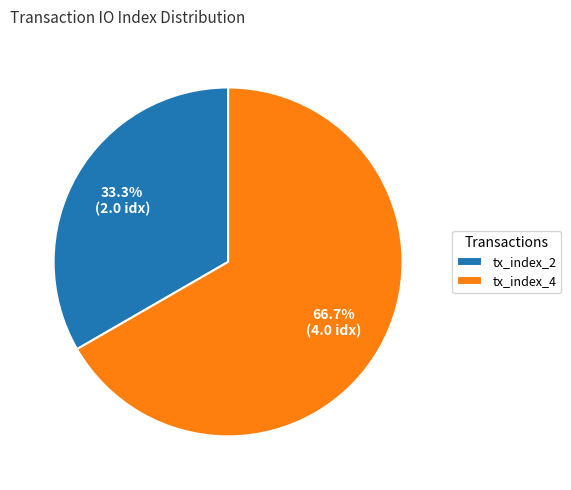

To the nearest percent, what is the difference between the tx_index_4 and tx_index_2 slice percentages?

33%